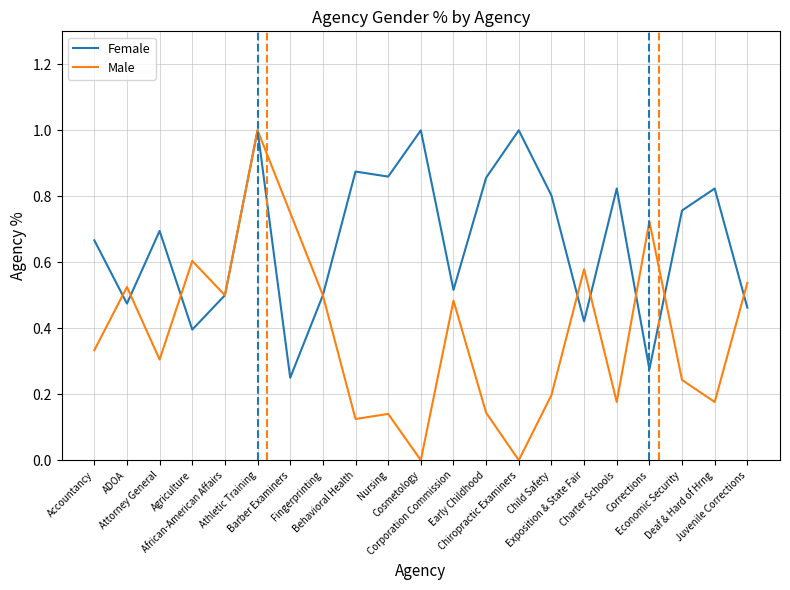

What is the highest value of the Male series?

1.0